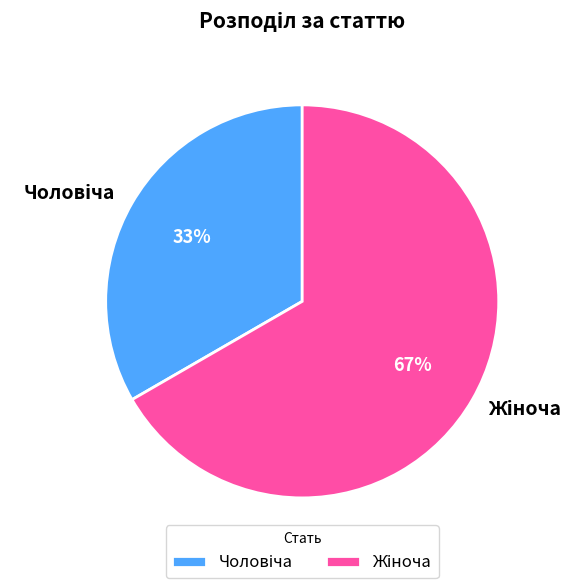

Is there a majority slice in this chart?

Yes